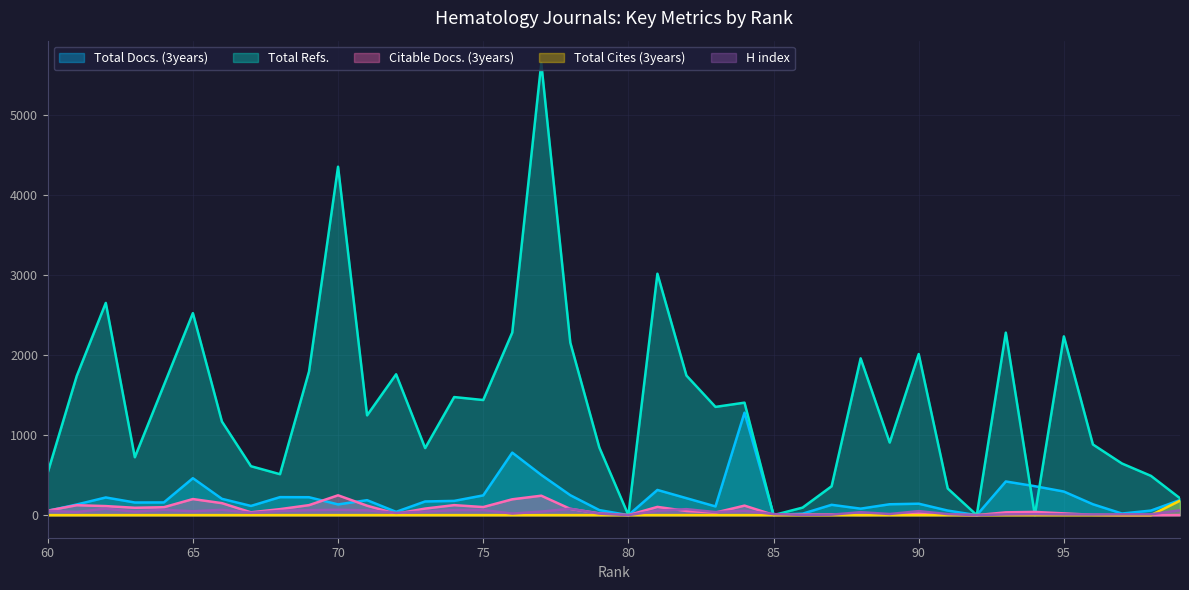

List the series in order of their peak value, lowest first.

H index, Total Cites (3years), Citable Docs. (3years), Total Docs. (3years), Total Refs.